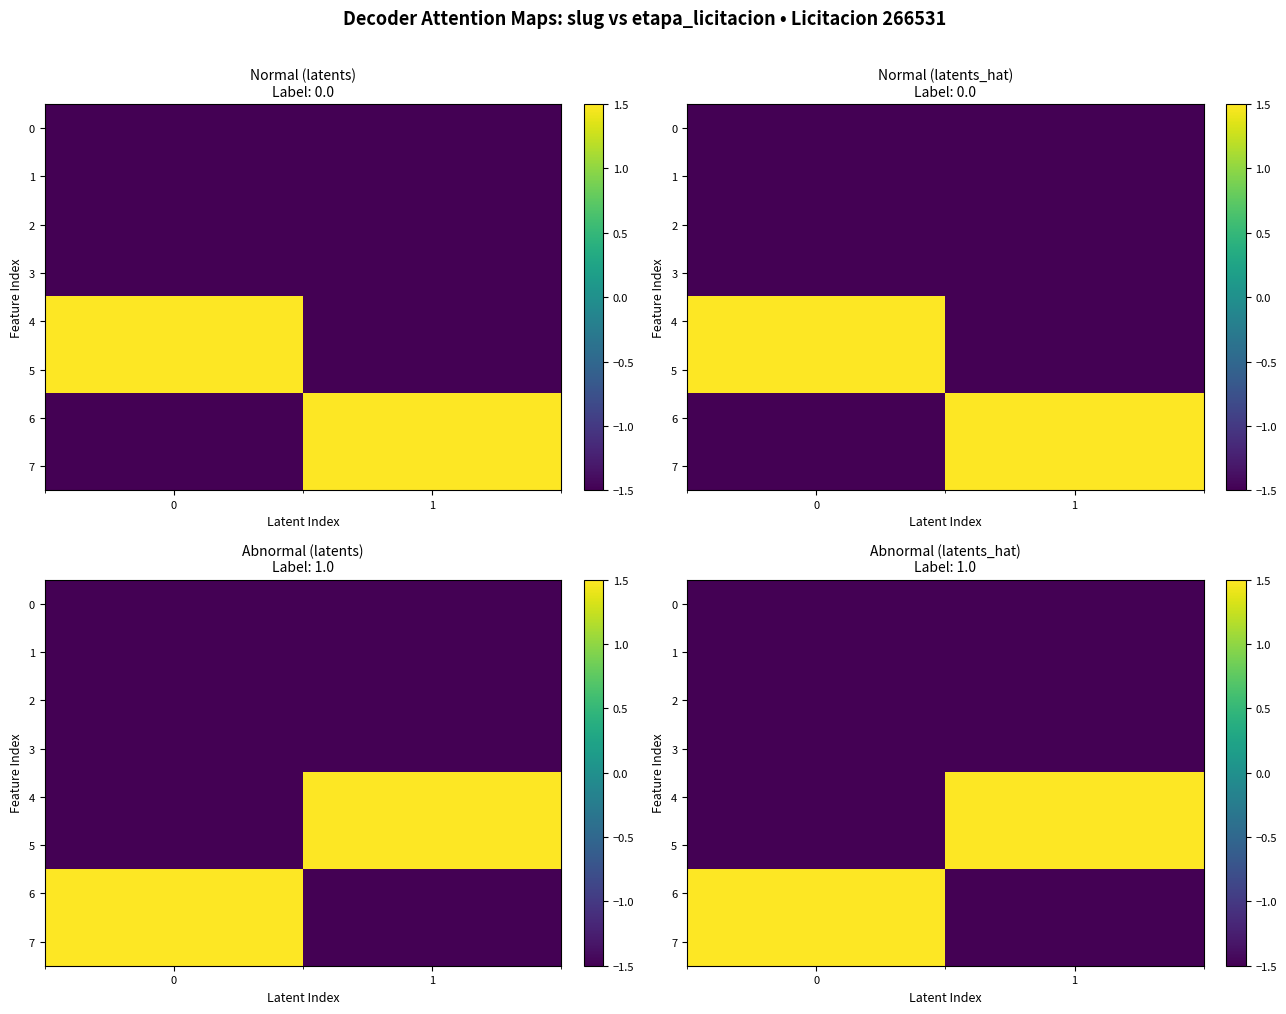

How many negative values does the 6 series have?

1